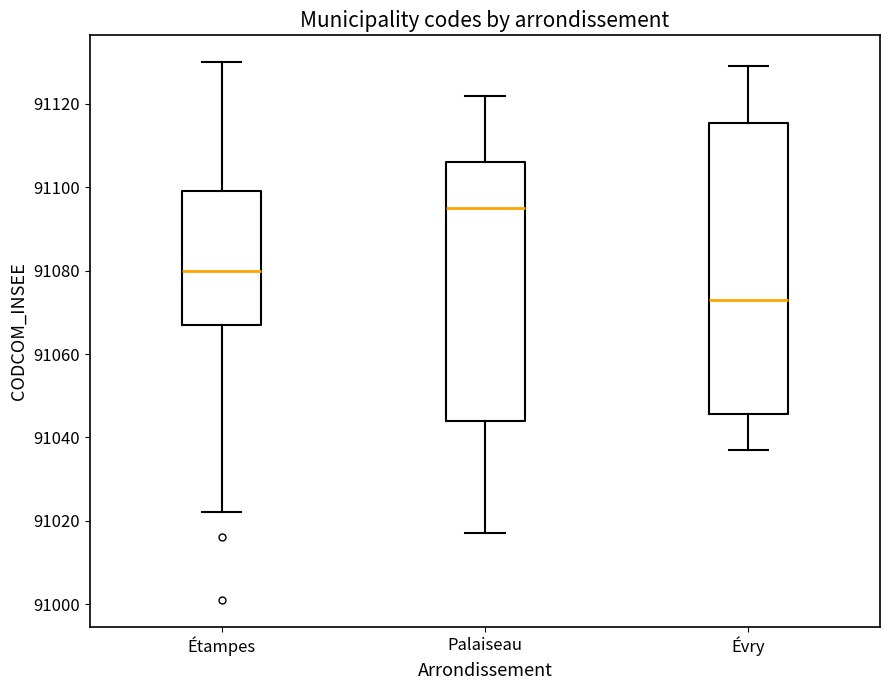

Which box's median line is the highest?

Palaiseau